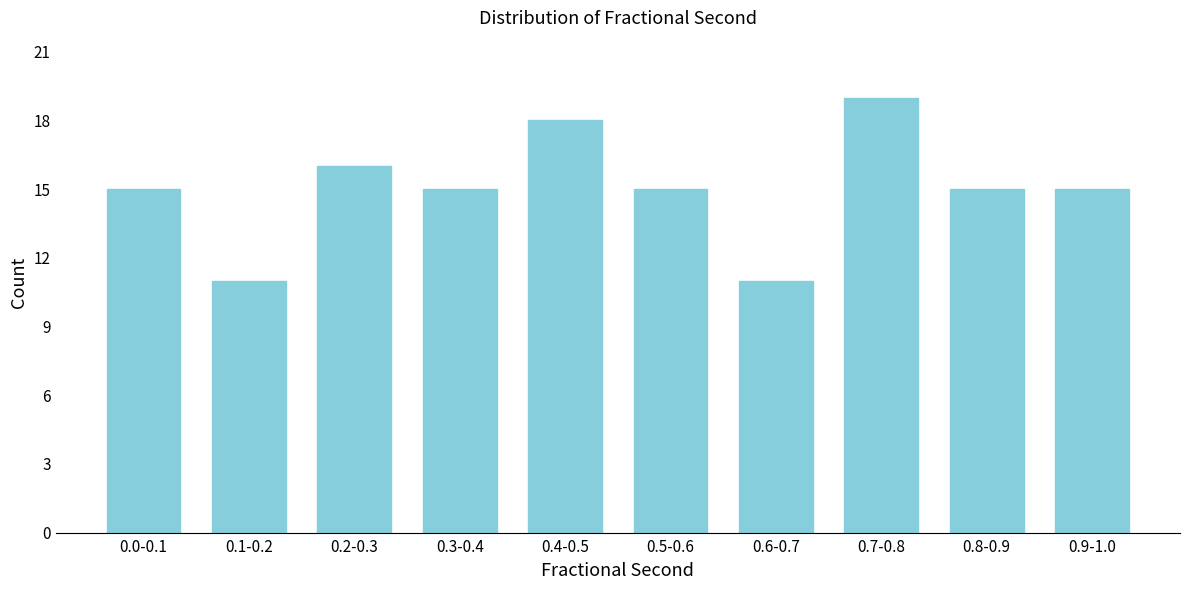

Reading left to right, what are all the values shown in this chart?

0.0-0.1=15	0.1-0.2=11	0.2-0.3=16	0.3-0.4=15	0.4-0.5=18	0.5-0.6=15	0.6-0.7=11	0.7-0.8=19	0.8-0.9=15	0.9-1.0=15